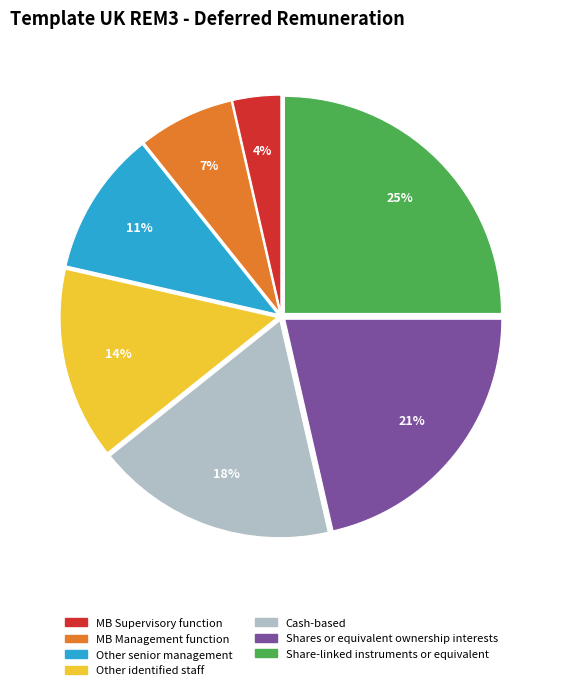

Rank the categories by value from highest to lowest.

Share-linked instruments or equivalent, Shares or equivalent ownership interests, Cash-based, Other identified staff, Other senior management, MB Management function, MB Supervisory function